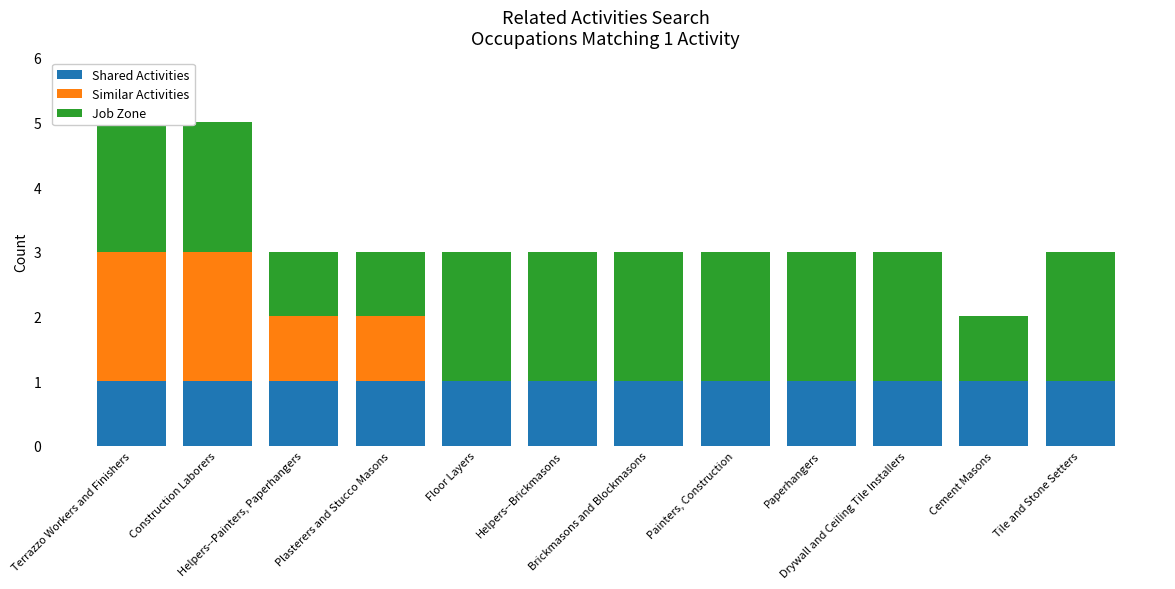

How many data points in Similar Activities are above 0?

4